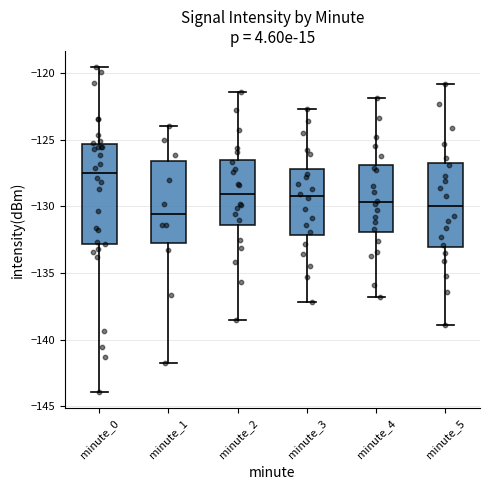

Where does the median line of the box for minute_3 sit on the y-axis? The values are not printed on the chart, so give them approximately, as read against the axis.

-129.0